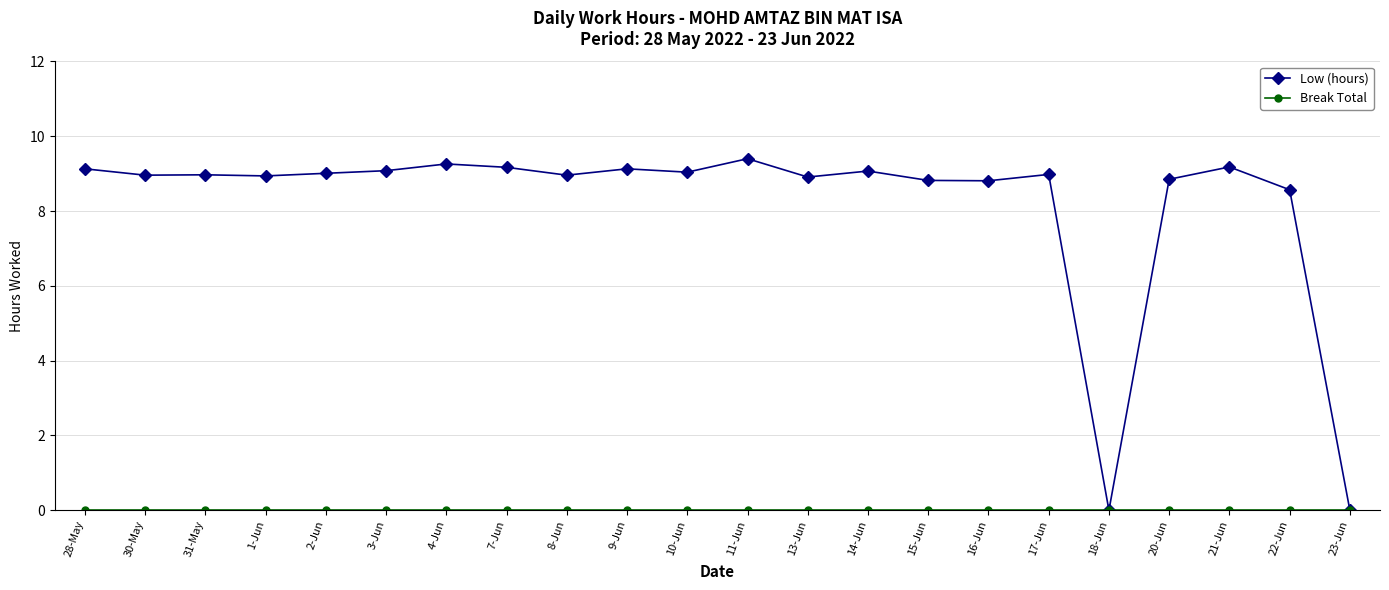

True or false: Low (hours) has more than 0 interior local peaks.

True